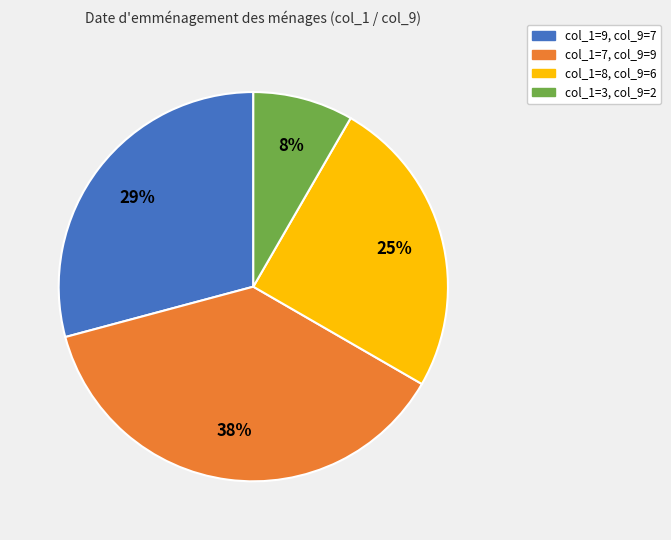

Is there a majority slice in this chart?

No